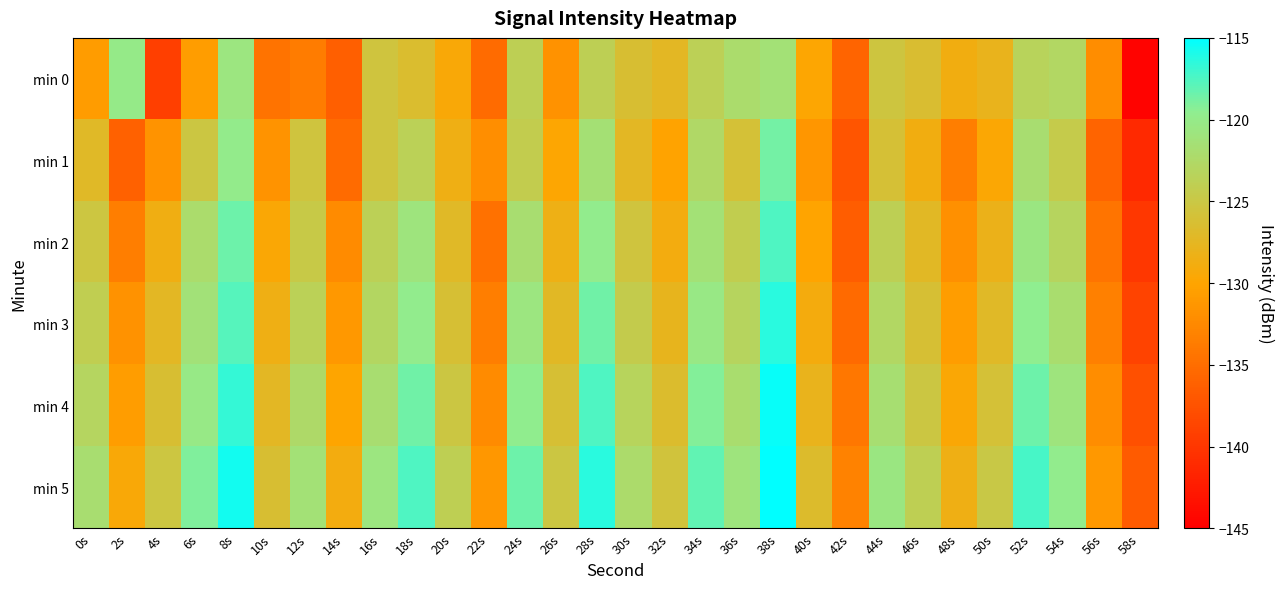

At which category is the sum across all series the highest?

38s